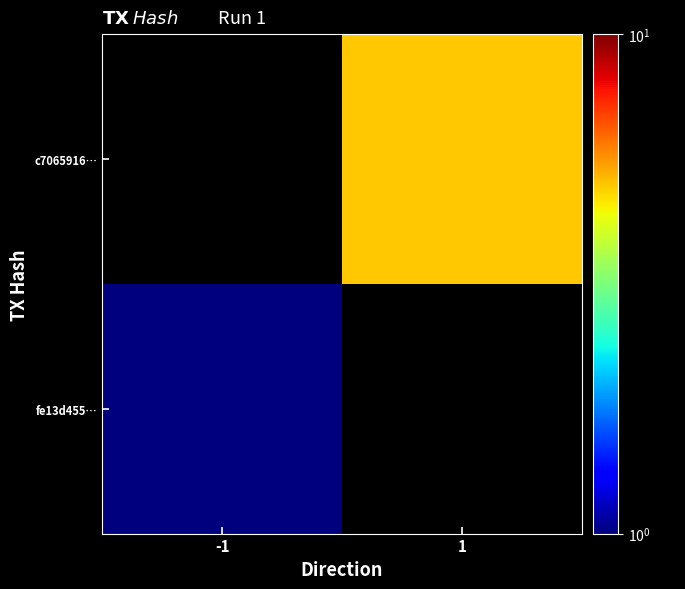

True or false: c7065916… has a value of 9.0 at 1.

False